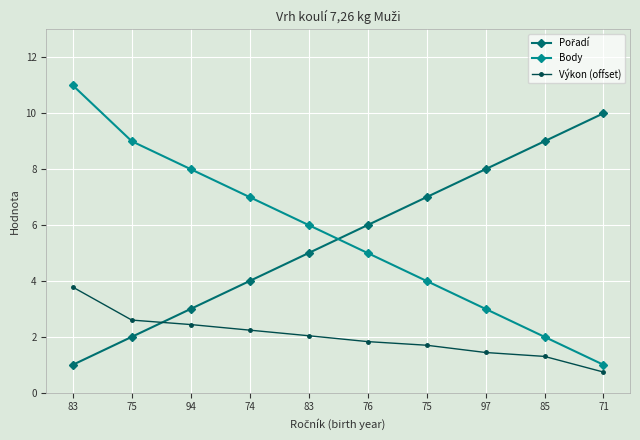

Is the value of Pořadí at 75 greater than the value of Body at 97?

No